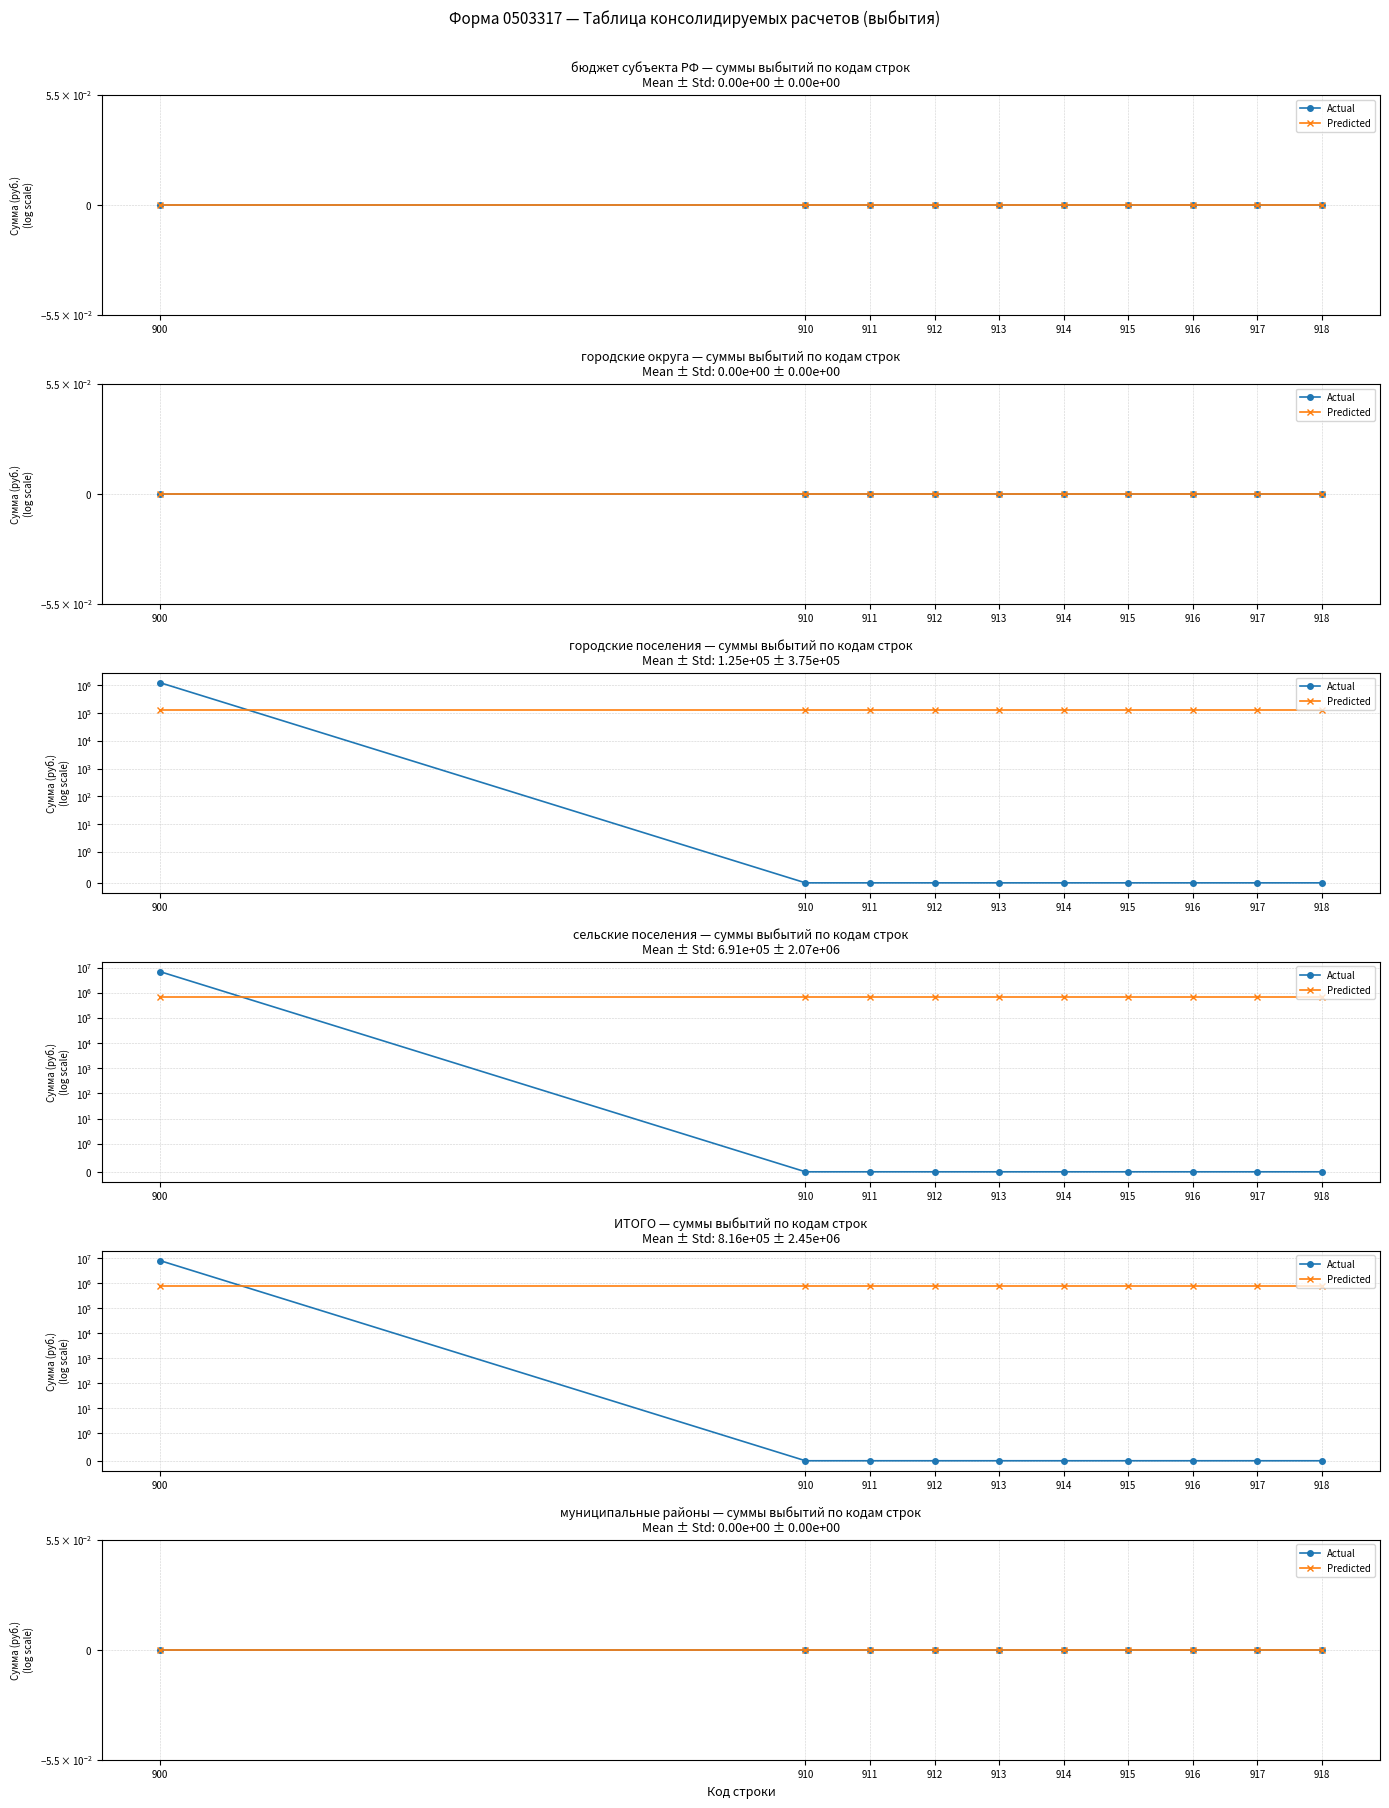

Is it true that Всего выбытий (ИТОГО) equals 0.0 at 912?

True